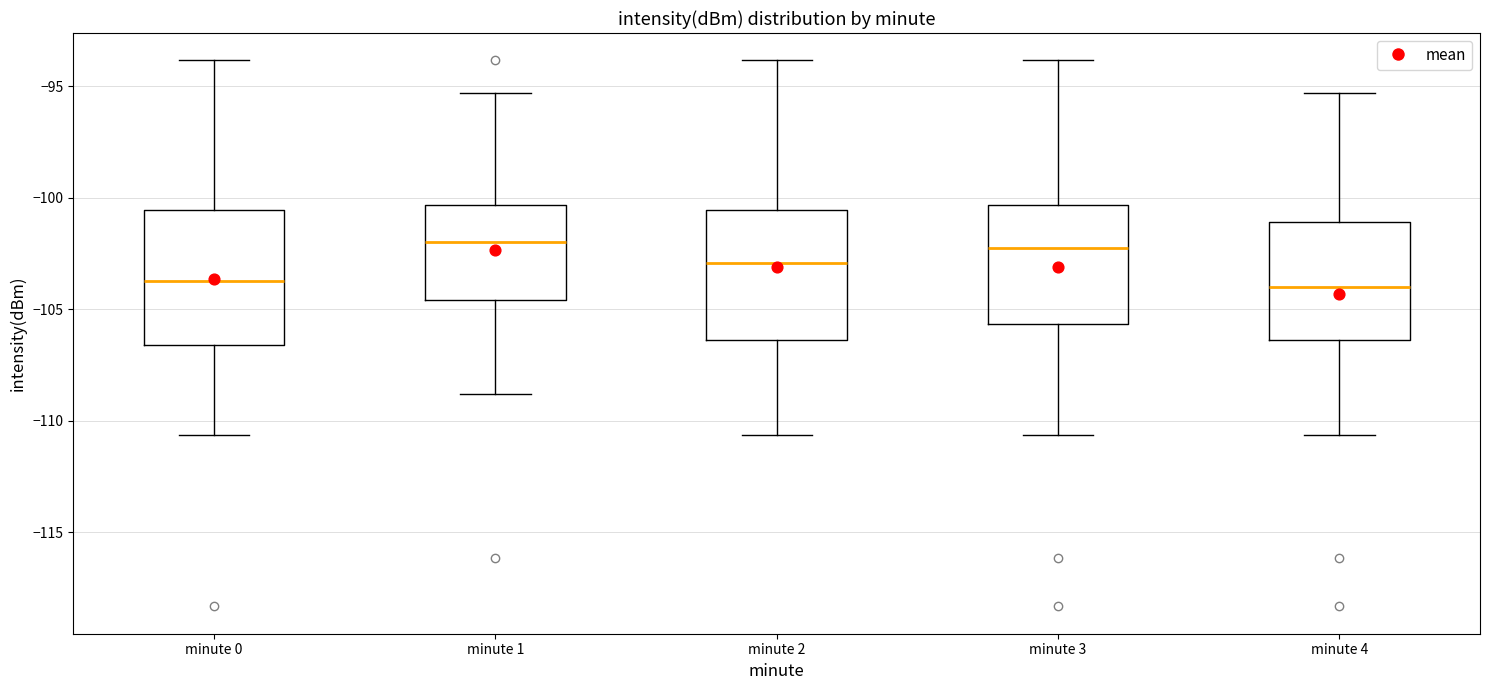

Reading left to right, read every box against the y-axis: the position of its median line, the range the box covers, and the ends of its whiskers. The values are not printed on the chart, so give them approximately, as read against the axis.

minute 0: median -103.5, box -106.5 to -100.5, whiskers -110.5 to -94.0
minute 1: median -102.0, box -104.5 to -100.5, whiskers -109.0 to -95.5
minute 2: median -103.0, box -106.5 to -100.5, whiskers -110.5 to -94.0
minute 3: median -102.5, box -105.5 to -100.5, whiskers -110.5 to -94.0
minute 4: median -104.0, box -106.5 to -101.0, whiskers -110.5 to -95.5